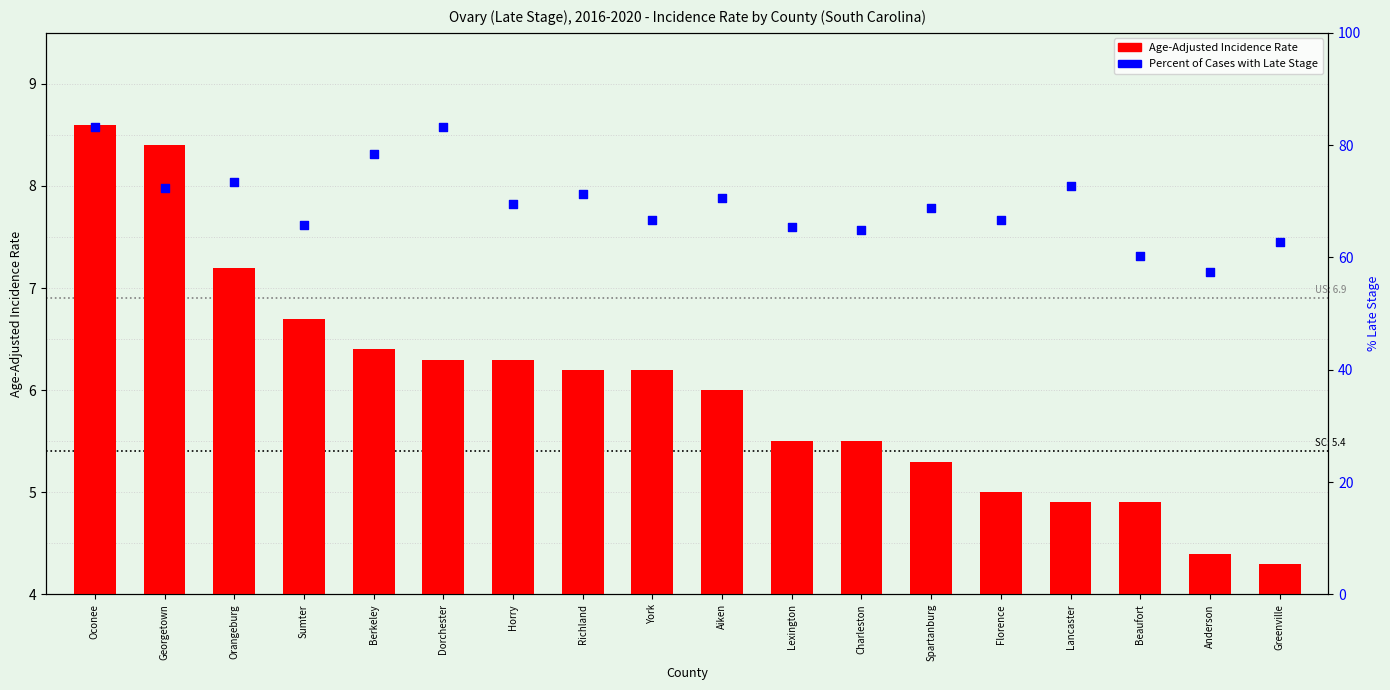

What are all the series names shown in the legend?

Age-Adjusted Incidence Rate, Percent of Cases with Late Stage